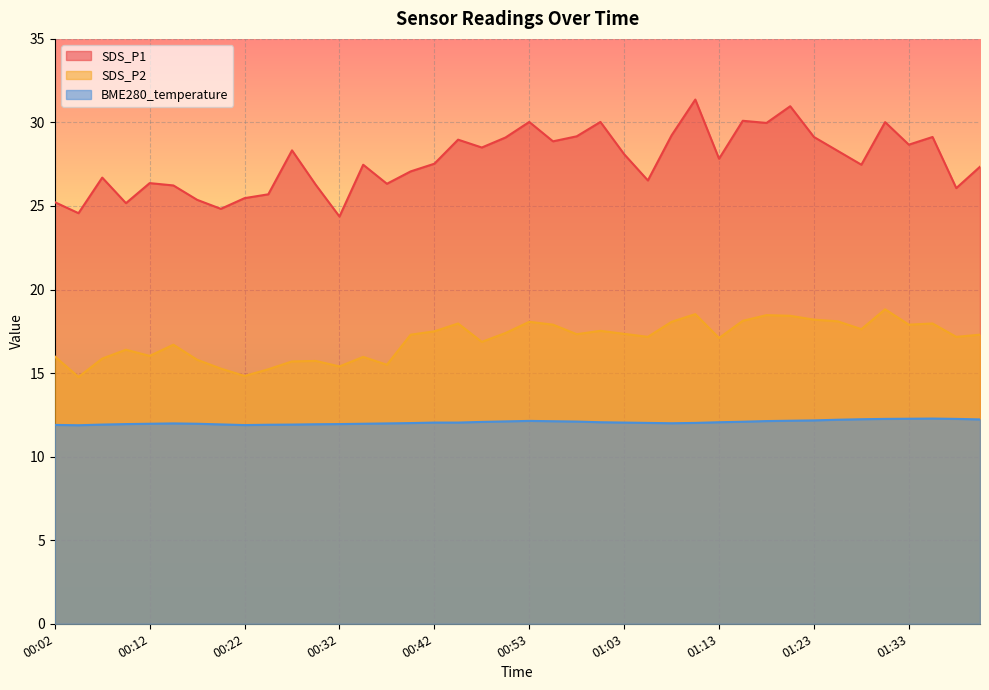

Rank the series at 00:35 from highest to lowest value.

SDS_P1, SDS_P2, BME280_temperature